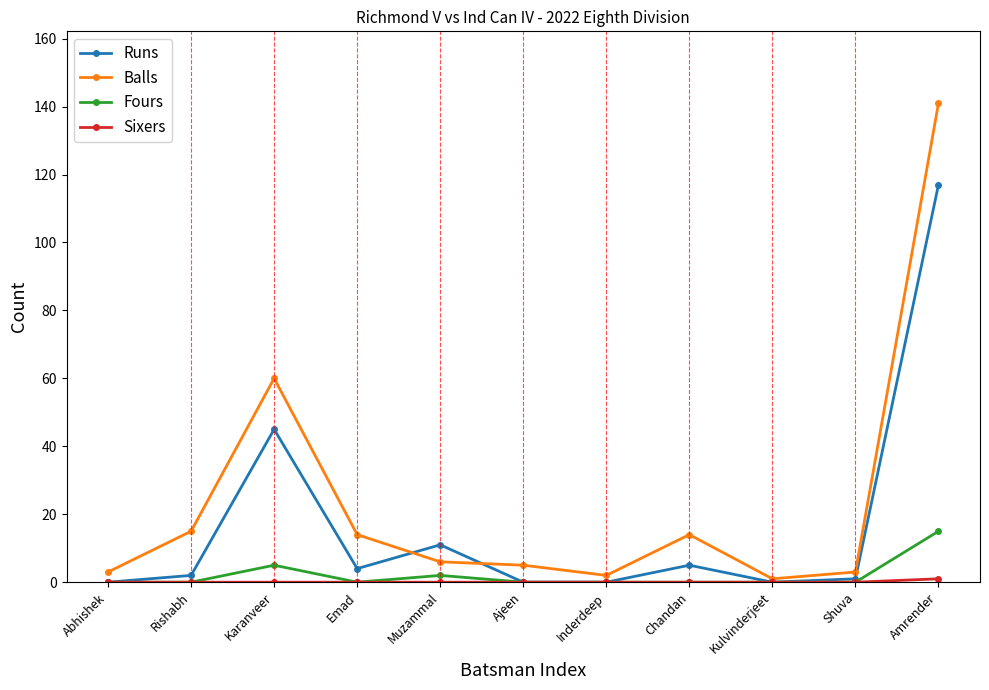

What is the label of the 4th point from the left?

Emad